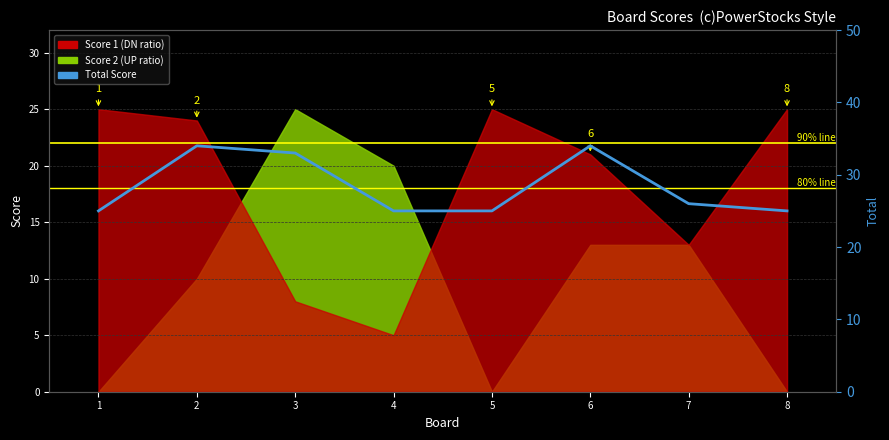

Count the number of values greater than 26.

3